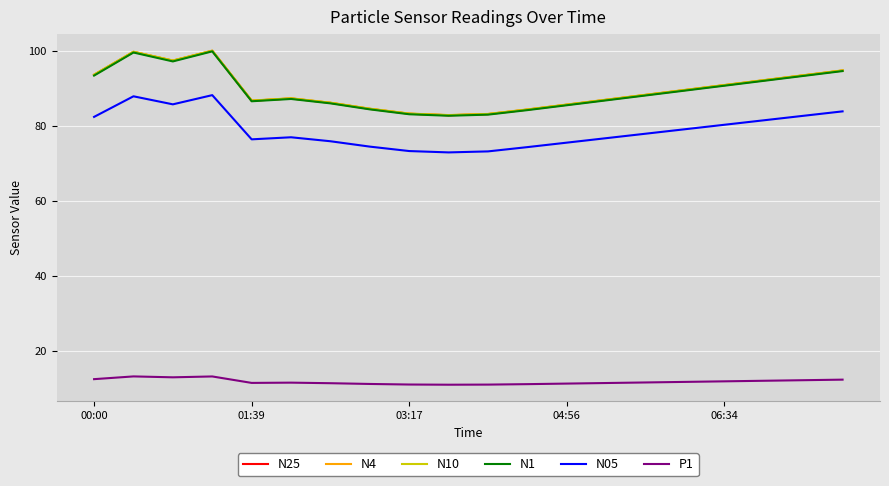

Which series has the largest range (max minus min)?

N25